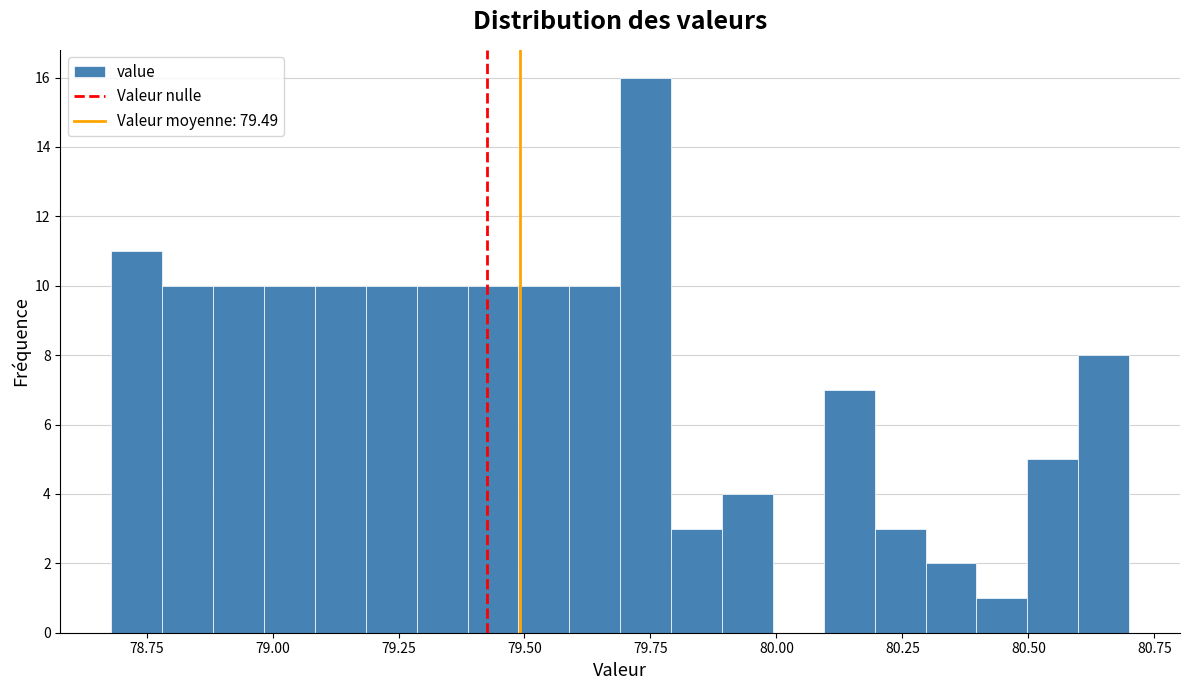

Read against the x-axis, roughly where is the centre of the tallest bar?

79.75